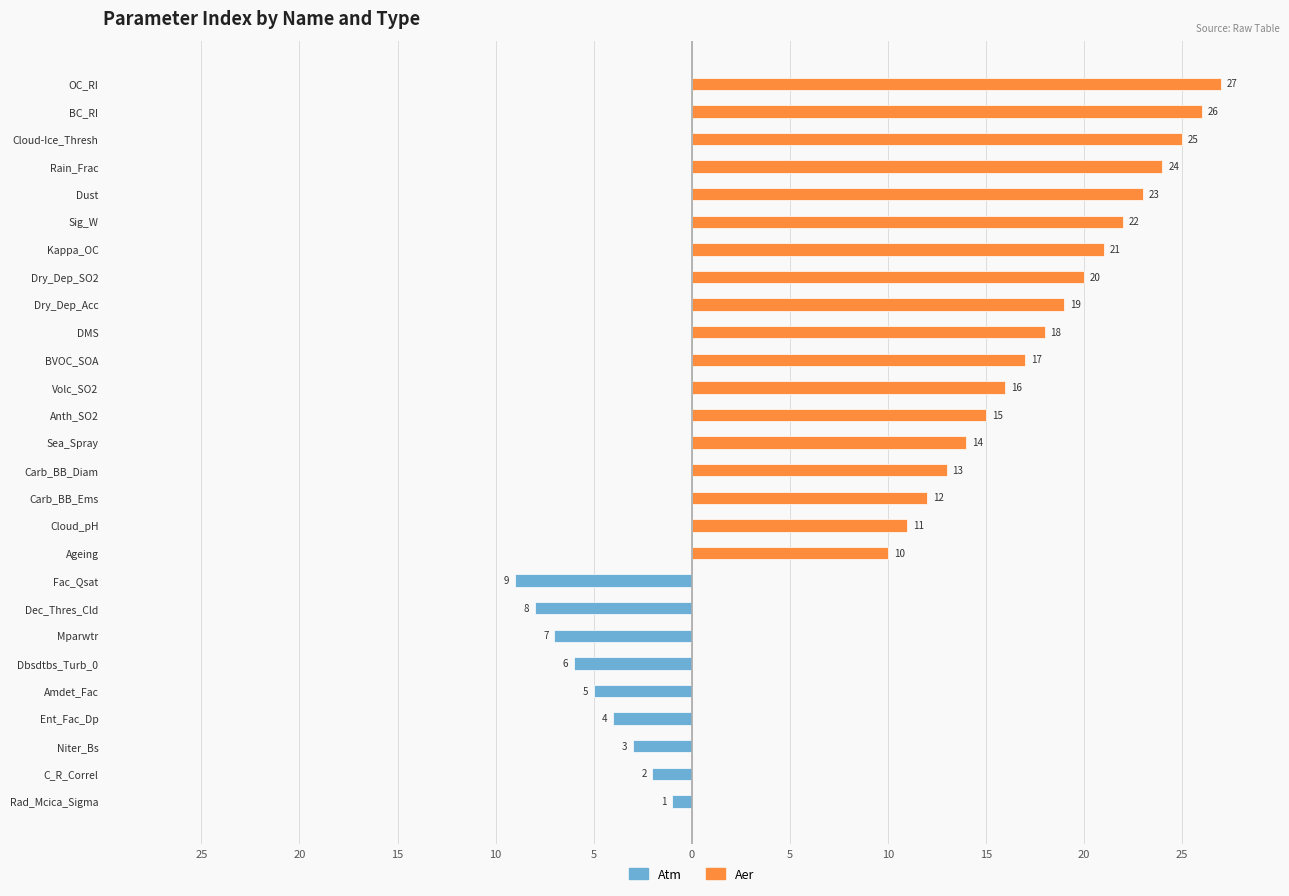

List the series in order of their peak value, highest first.

Aer, Atm